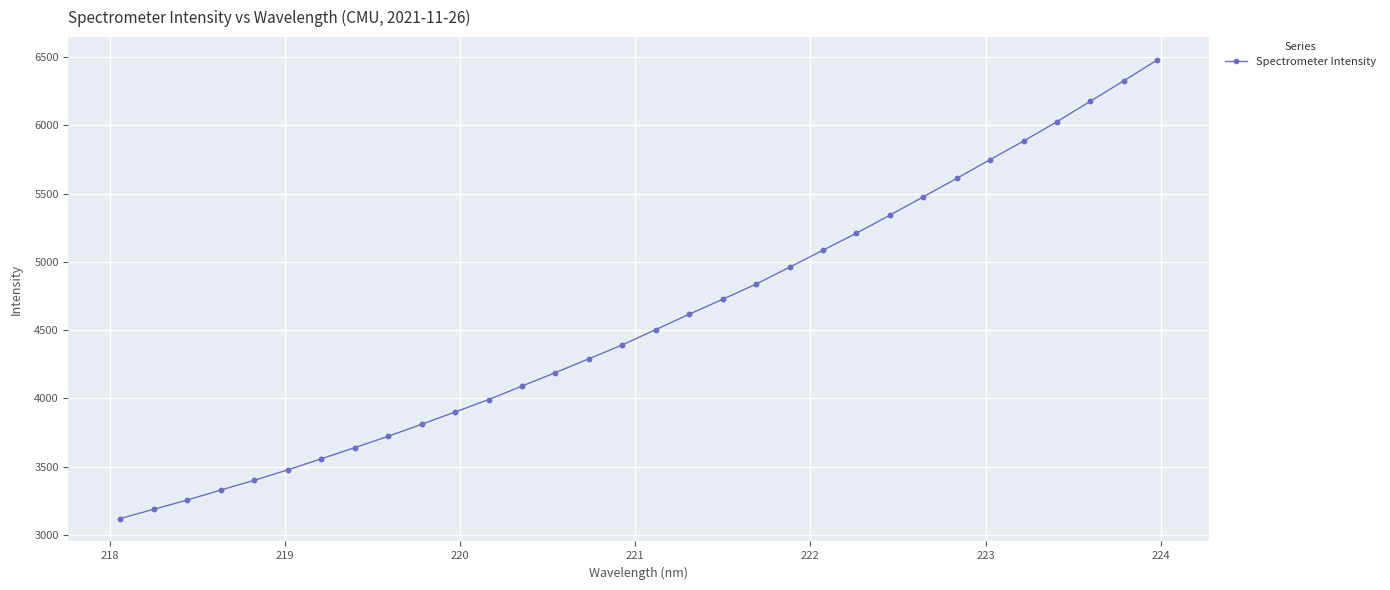

What is the value of the 17th point from the left?

4504.6